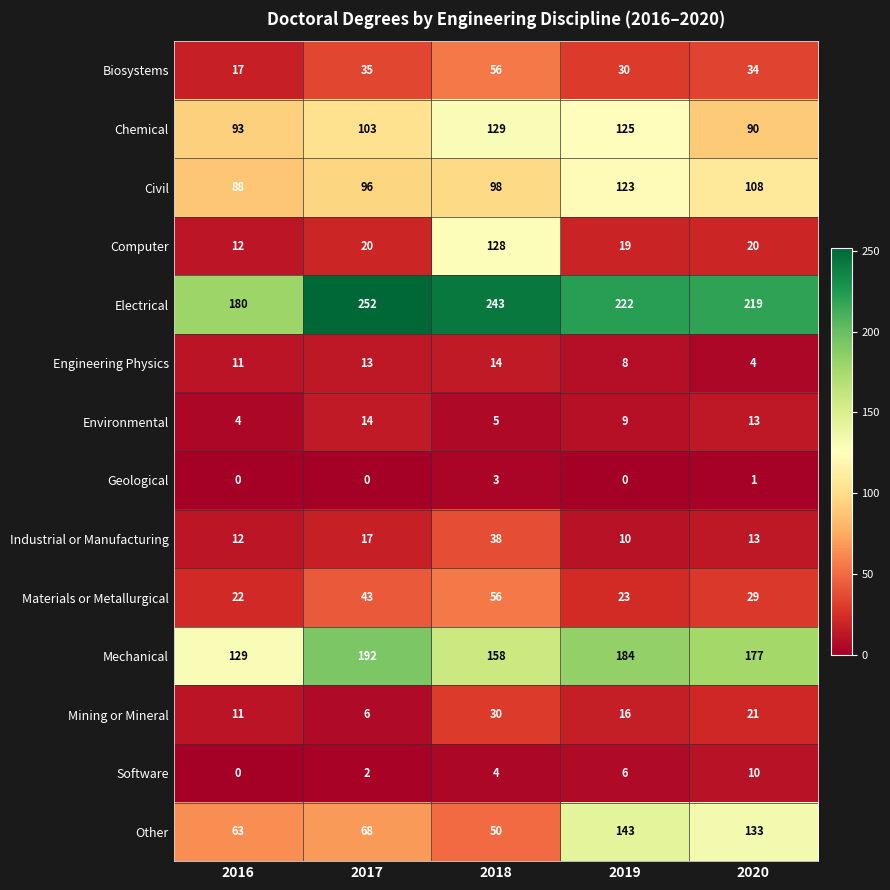

The value of Chemical at 2016 is 93. True or false?

True